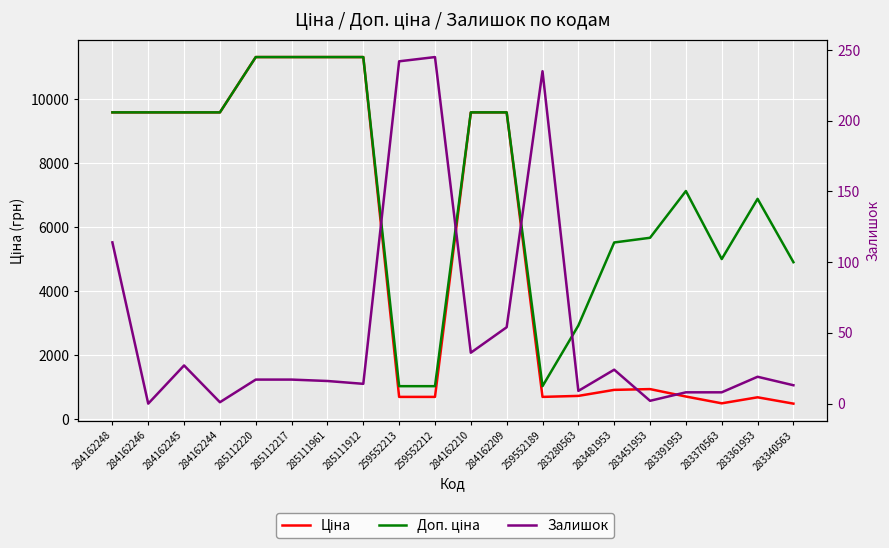

What is the difference between the Залишок values at 259552212 and 283280563?

236.0